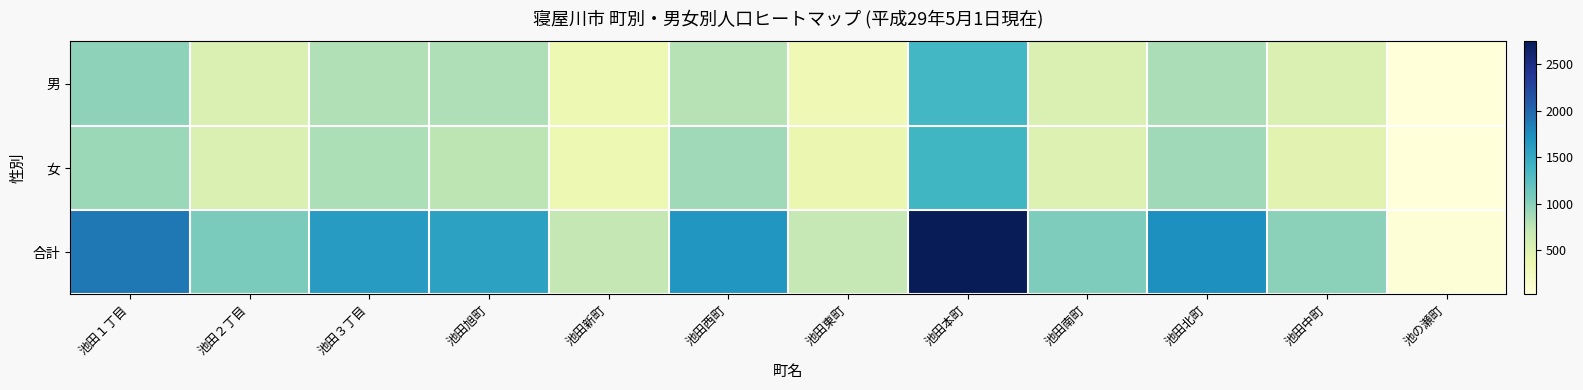

At 池田北町, list the series in order from smallest to largest.

男, 女, 合計